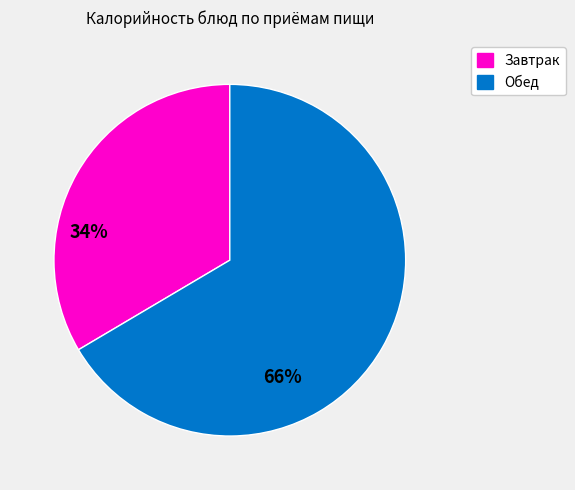

Is there any slice that represents more than half of the pie?

Yes